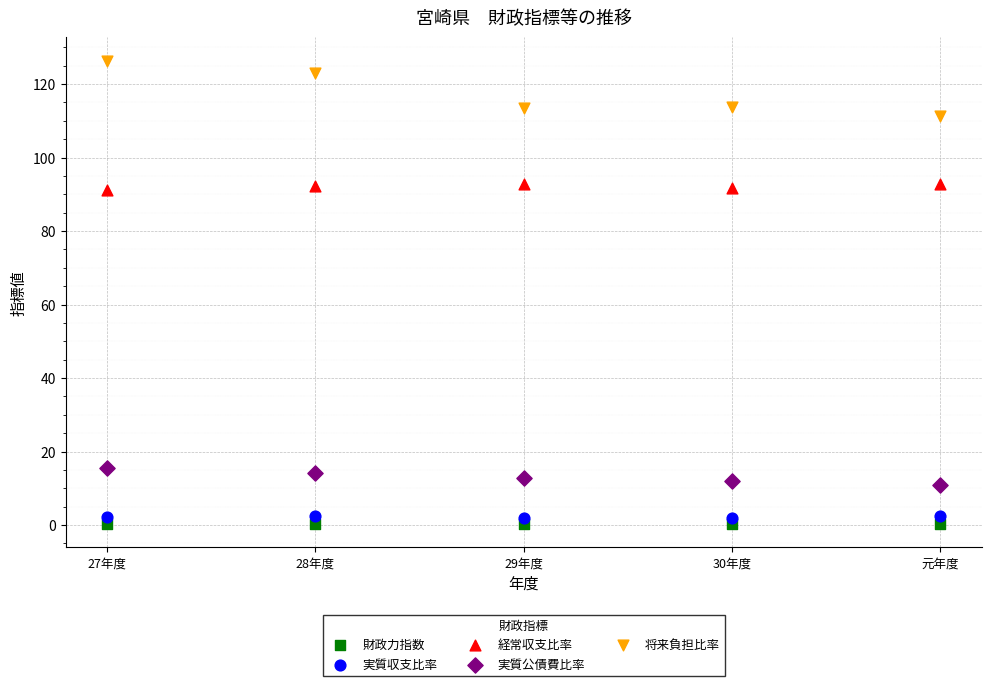

What are all the series names shown in the legend?

財政力指数, 実質収支比率, 経常収支比率, 実質公債費比率, 将来負担比率